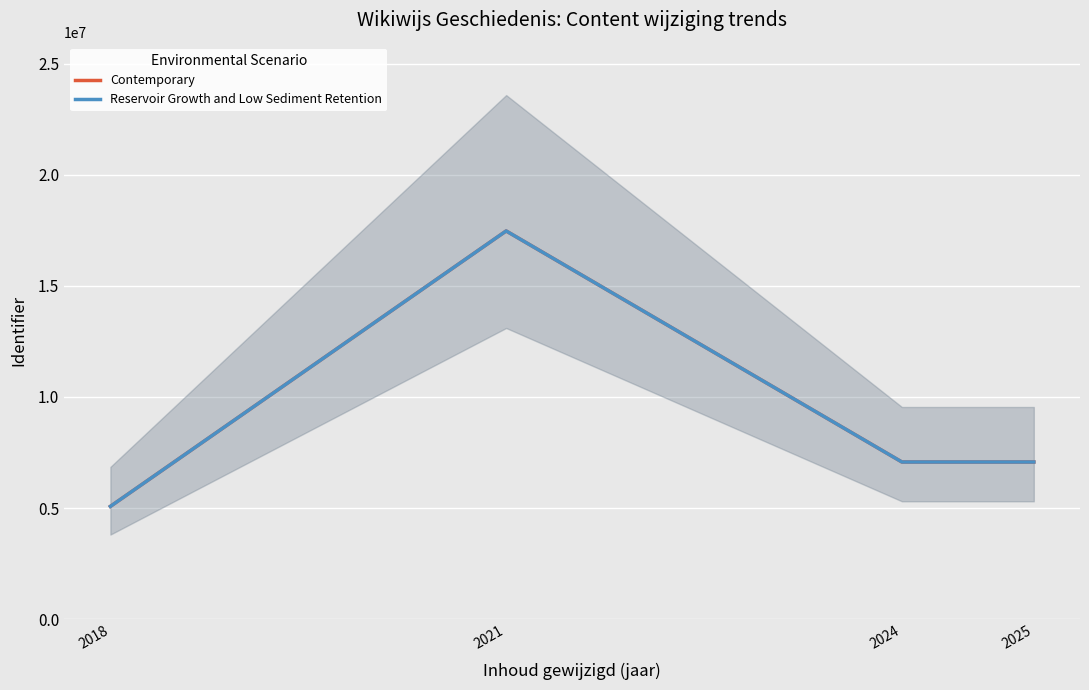

At 2024, list the series in order from smallest to largest.

Contemporary, Reservoir Growth and Low Sediment Retention